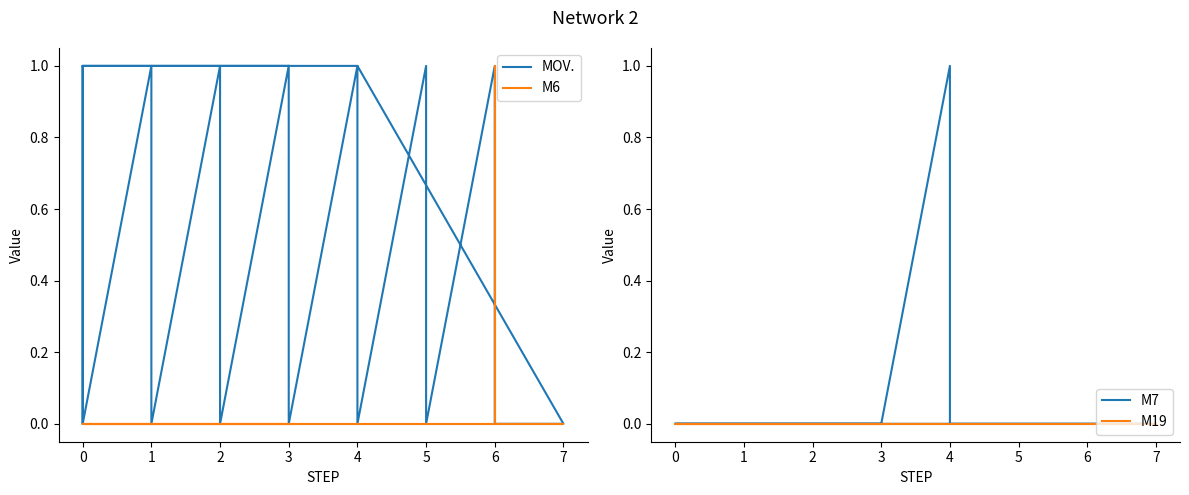

How many data points in MOV. are less than 1?

20